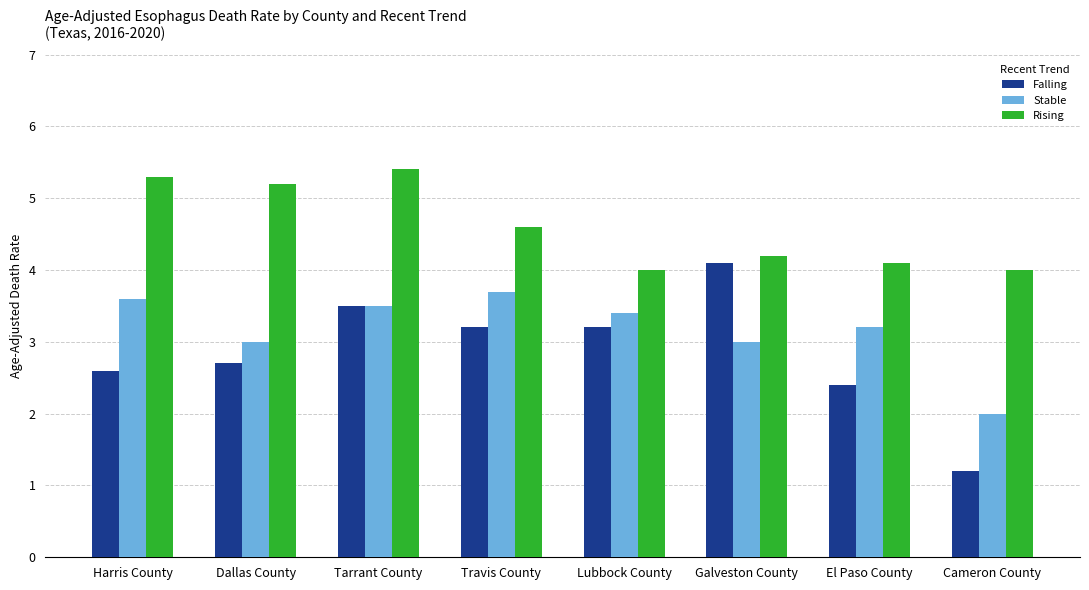

Reading left to right, extract all data points from this chart.

Falling: Harris County=2.6	Dallas County=2.7	Tarrant County=3.5	Travis County=3.2	Lubbock County=3.2	Galveston County=4.1	El Paso County=2.4	Cameron County=1.2
Stable: Harris County=3.6	Dallas County=3.0	Tarrant County=3.5	Travis County=3.7	Lubbock County=3.4	Galveston County=3.0	El Paso County=3.2	Cameron County=2.0
Rising: Harris County=5.3	Dallas County=5.2	Tarrant County=5.4	Travis County=4.6	Lubbock County=4.0	Galveston County=4.2	El Paso County=4.1	Cameron County=4.0